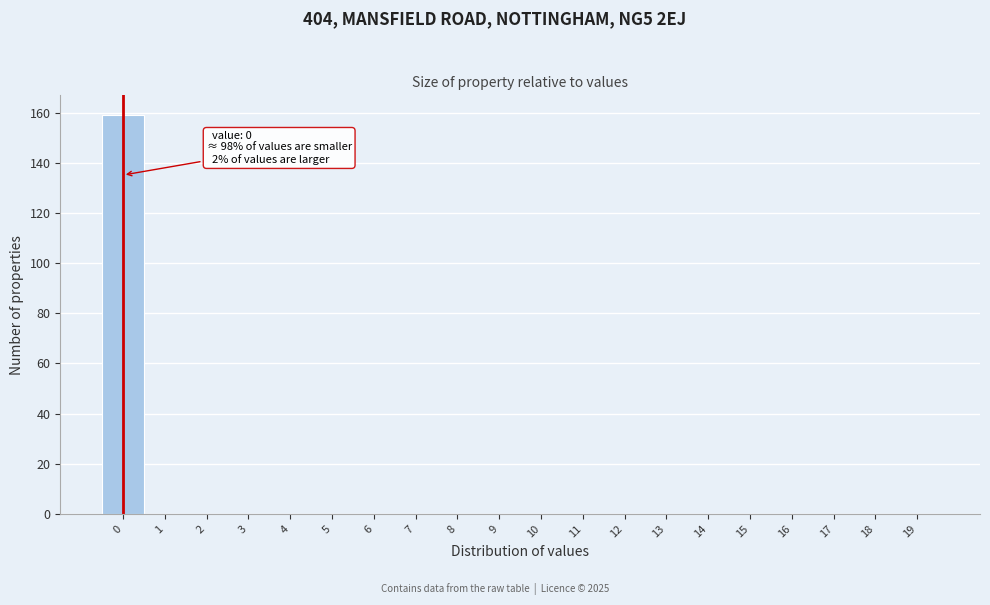

Reading left to right, extract all data points from this chart.

0=159	1=0	2=0	3=0	4=0	5=0	6=0	7=0	8=0	9=0	10=0	11=0	12=0	13=0	14=0	15=0	16=0	17=0	18=0	19=0